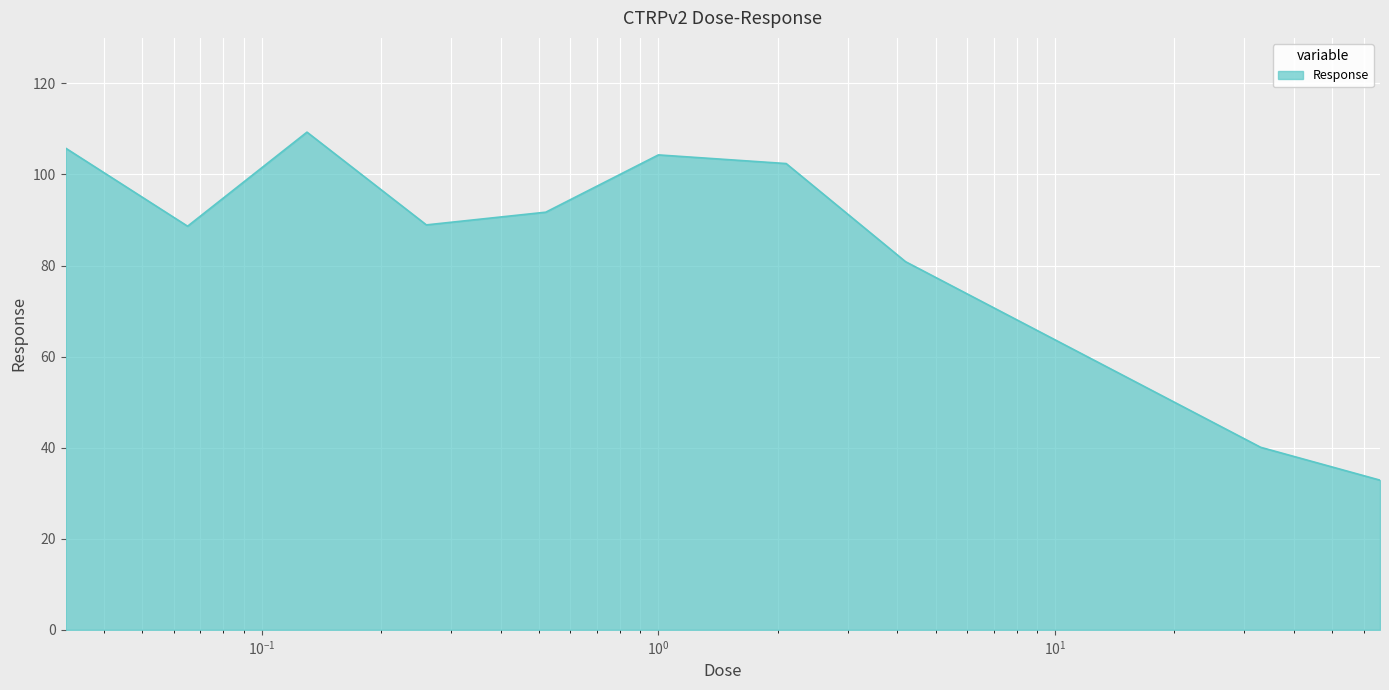

What is the difference between the maximum and minimum values?

76.4